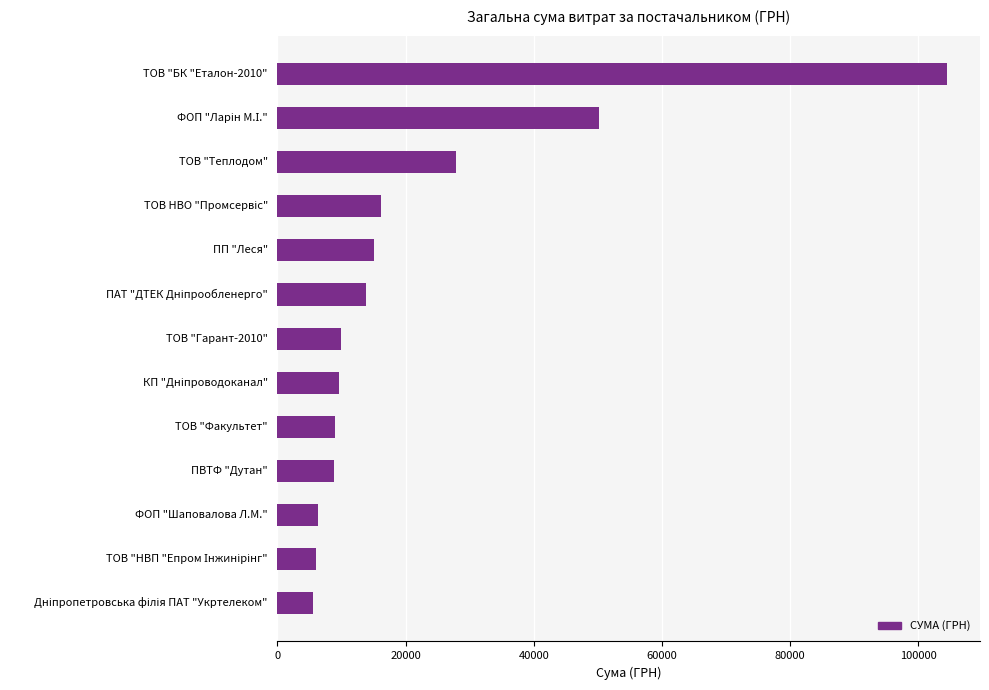

What is the average value?

21738.2